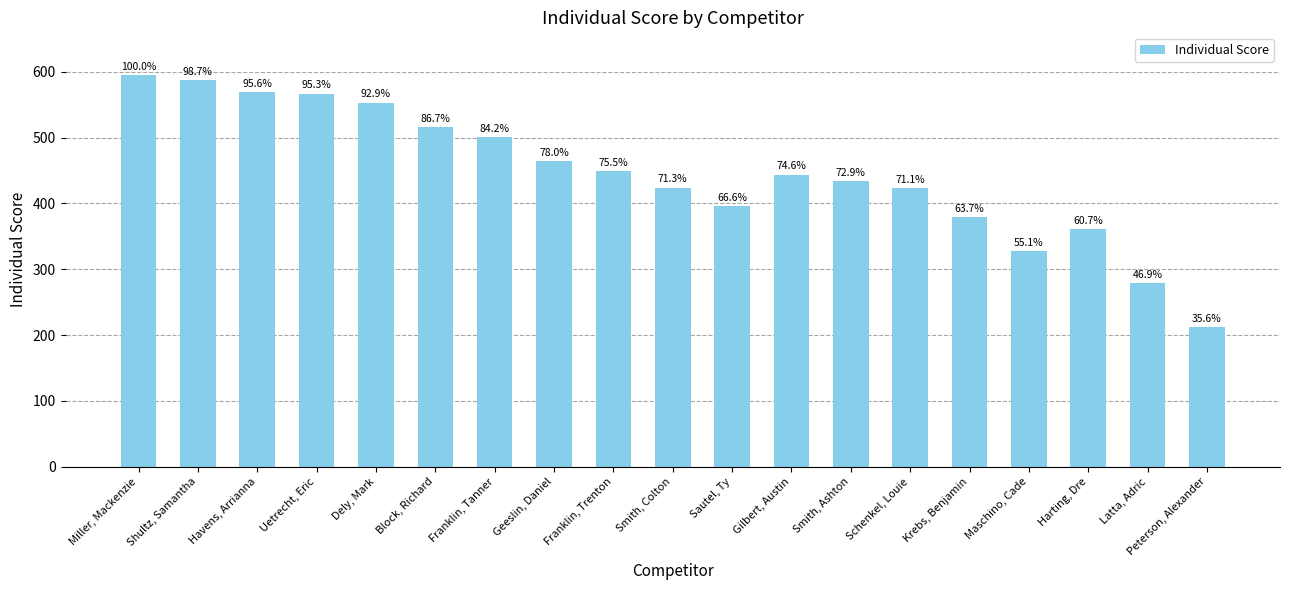

Are the bars horizontal?

No